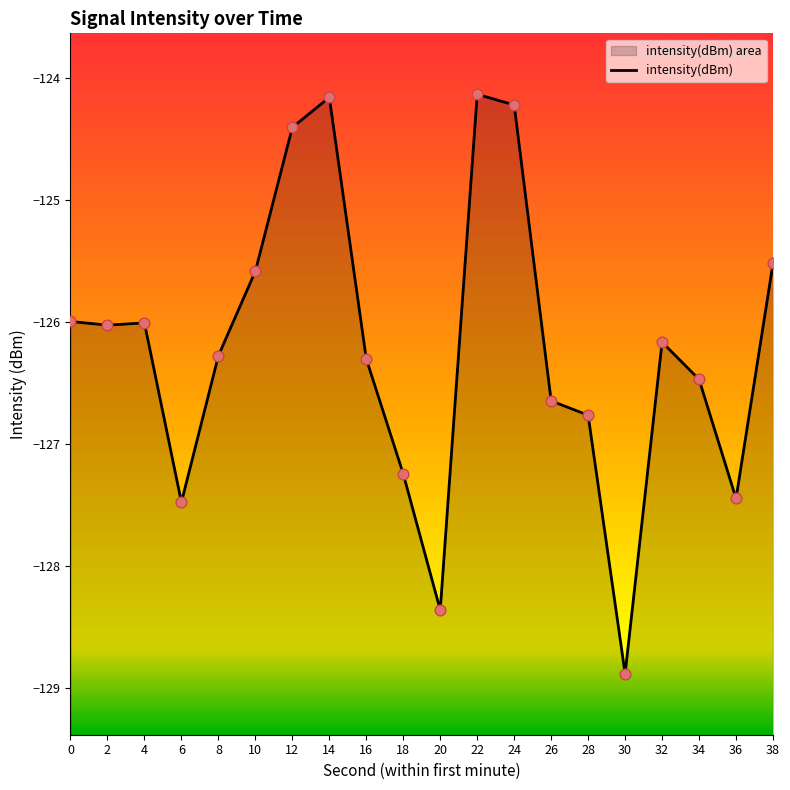

What is the change in value from 10 to 36?

-1.9